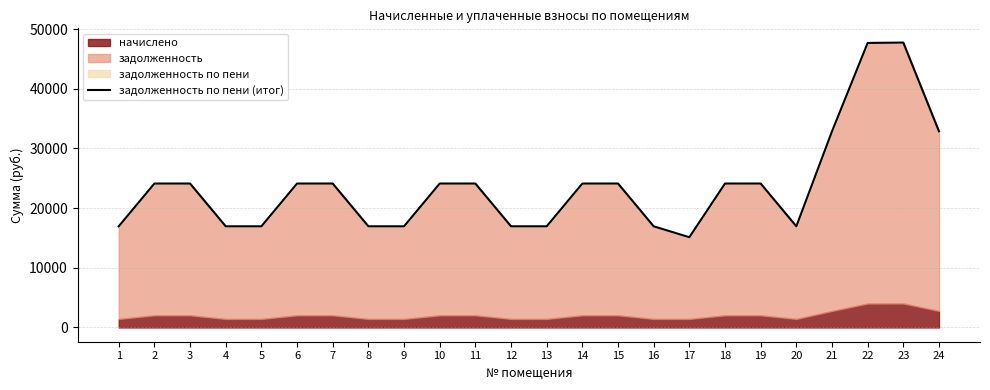

At which category does the chart reach its minimum across all series?

17